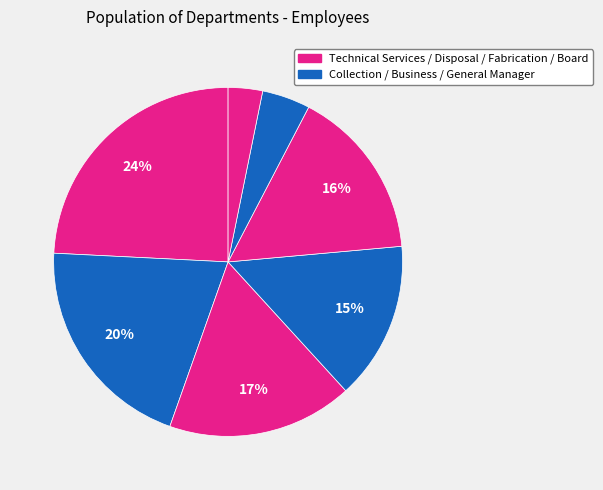

How many segments does this pie chart have?

7